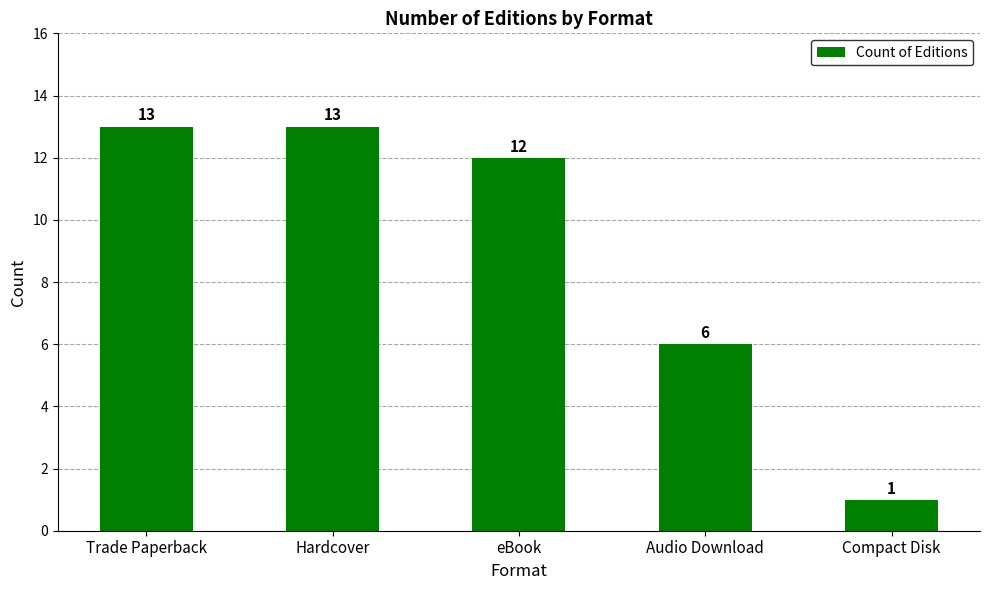

What is the greatest value displayed?

13